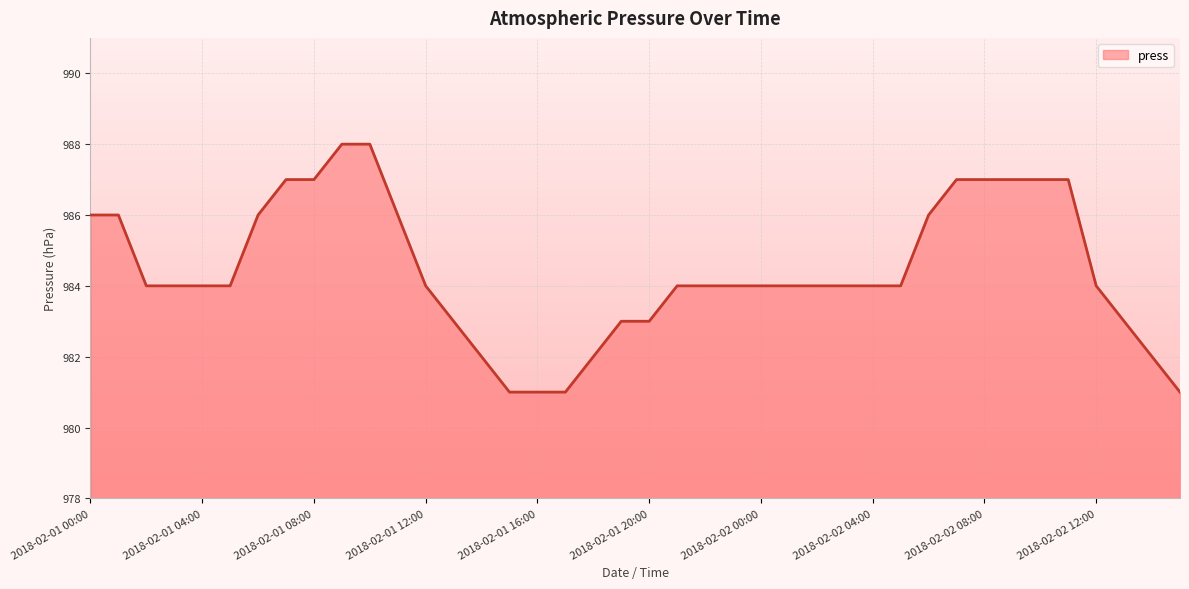

What is the minimum value shown in the chart?

981